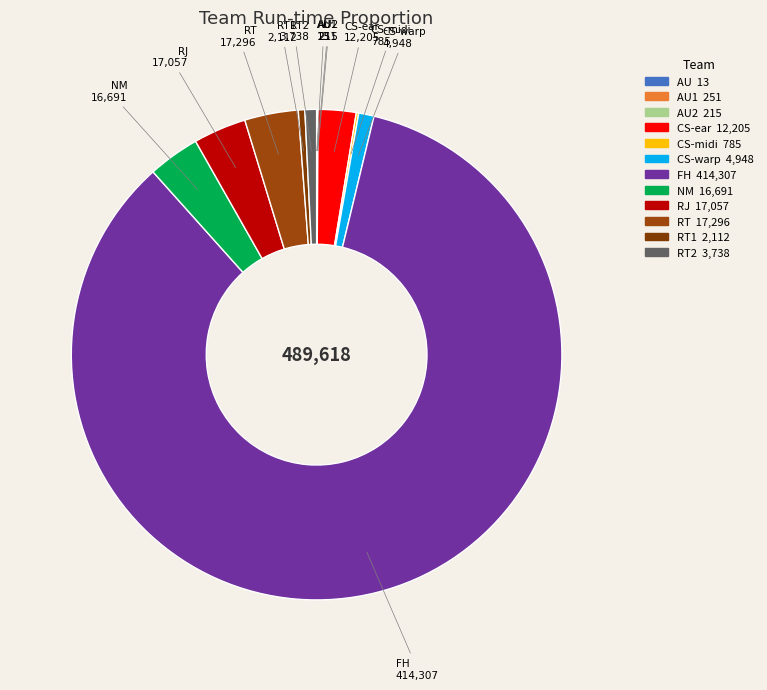

Which category has the biggest portion of the pie?

FH